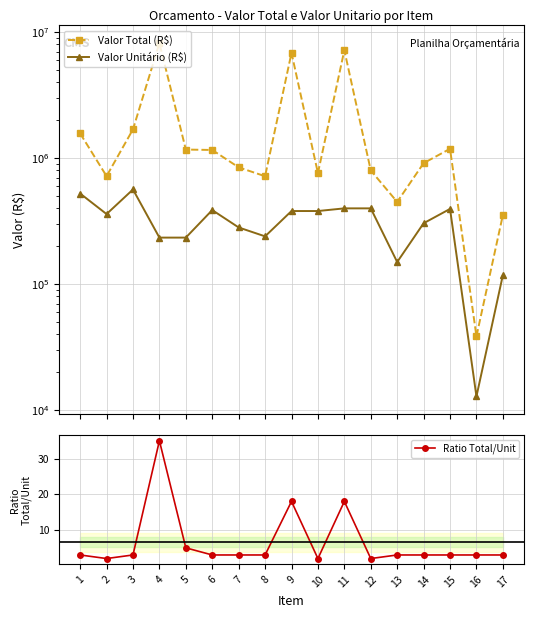

True or false: Valor Unitário (R$) and Valor Total (R$) intersect in this chart.

False